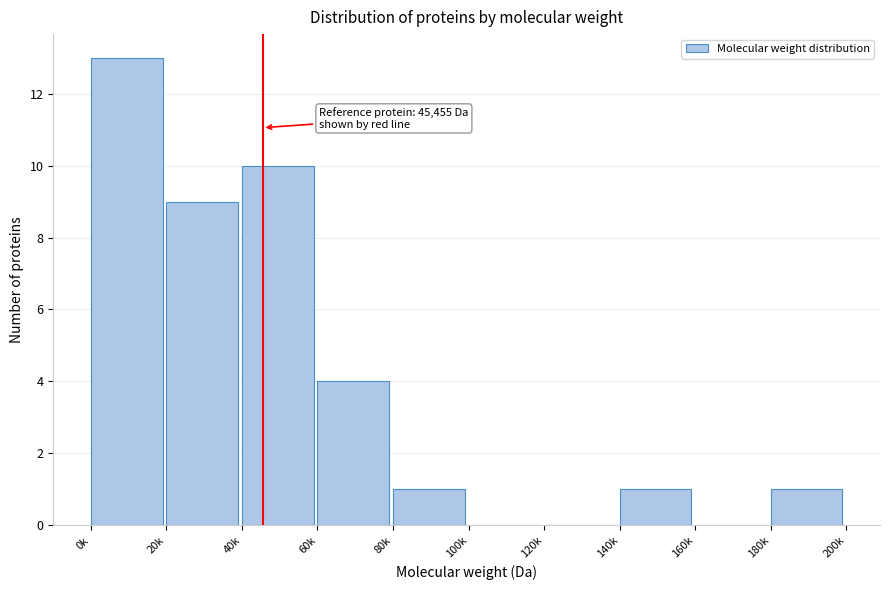

Reading right to left, transcribe all the data shown in this chart.

180k=1	160k=0	140k=1	120k=0	100k=0	80k=1	60k=4	40k=10	20k=9	0k=13